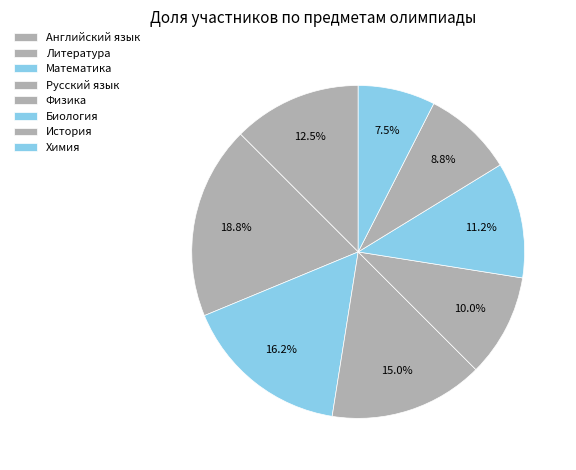

How many slices are in this pie chart?

8